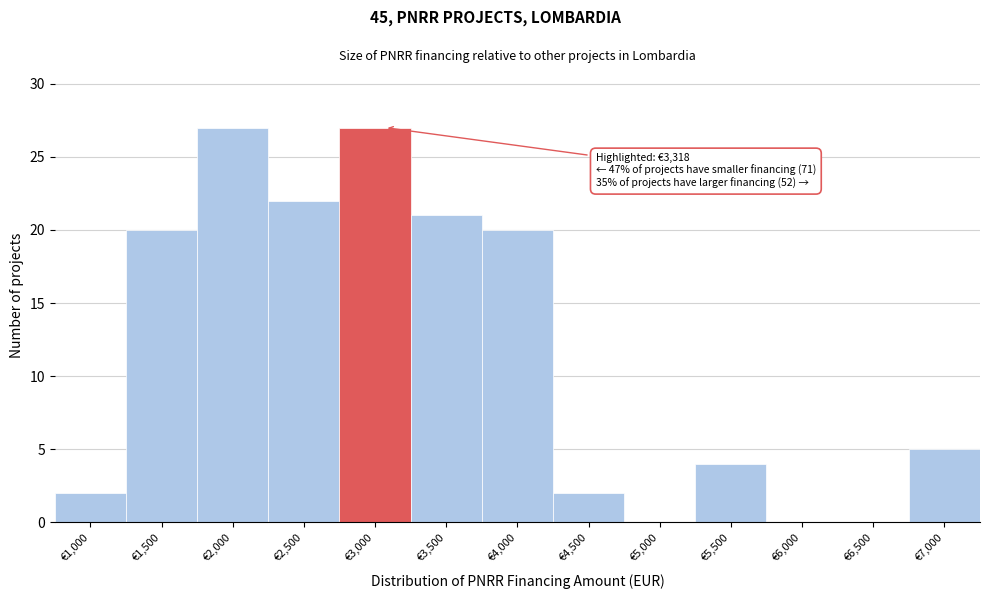

Reading left to right, list all the values displayed in this chart.

€1,000=2	€1,500=20	€2,000=27	€2,500=22	€3,000=27	€3,500=21	€4,000=20	€4,500=2	€5,000=0	€5,500=4	€6,000=0	€6,500=0	€7,000=5